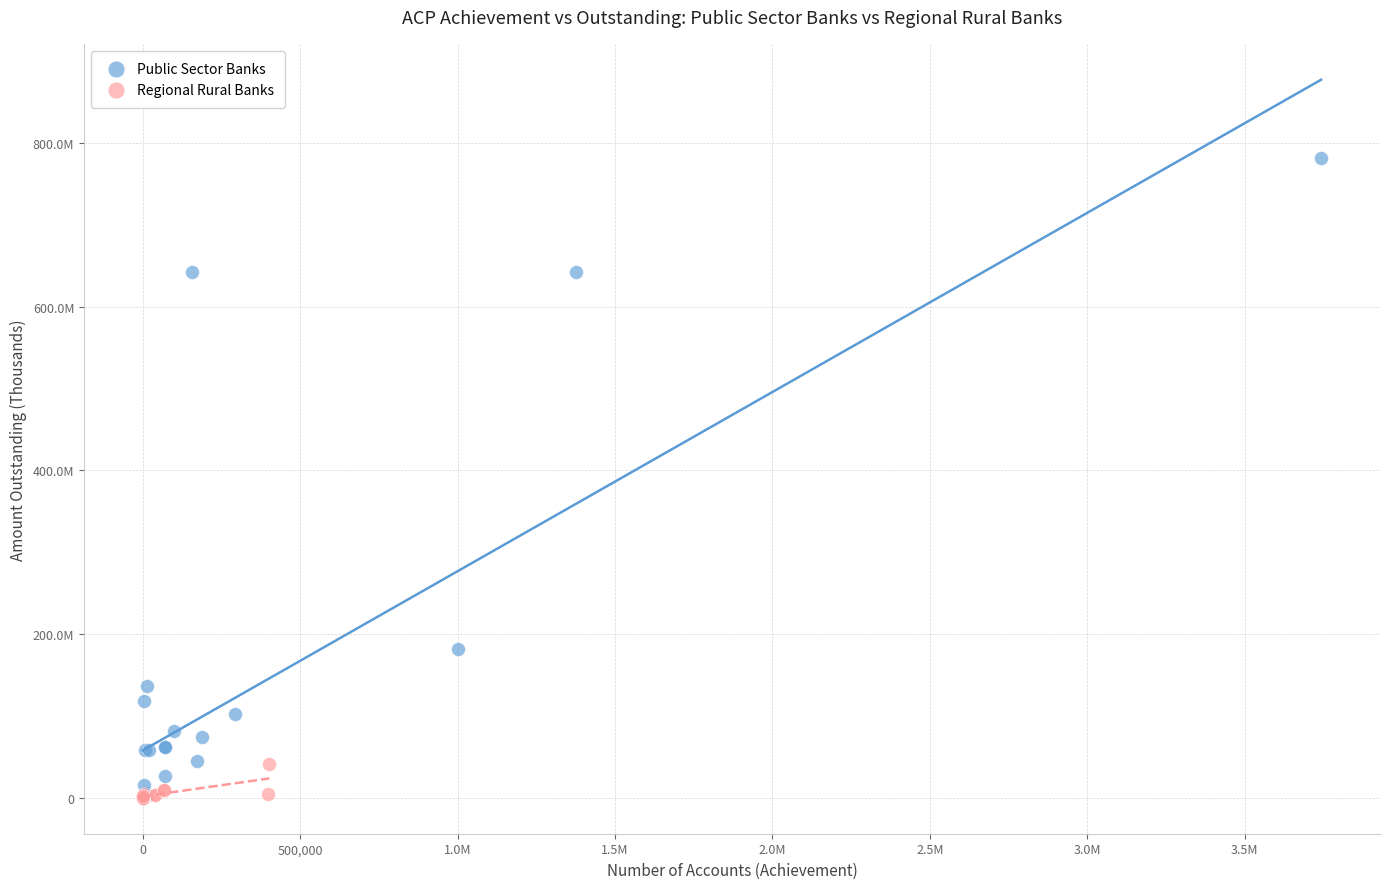

What are all the series names shown in the legend?

Public Sector Banks, Regional Rural Banks